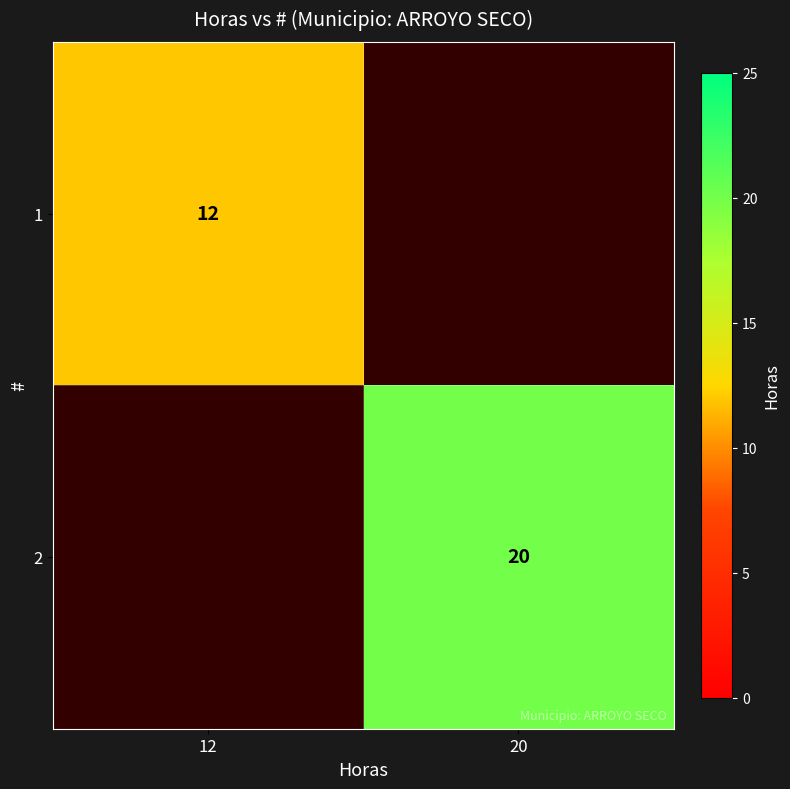

Is it true that 2 equals 20 at 20?

True